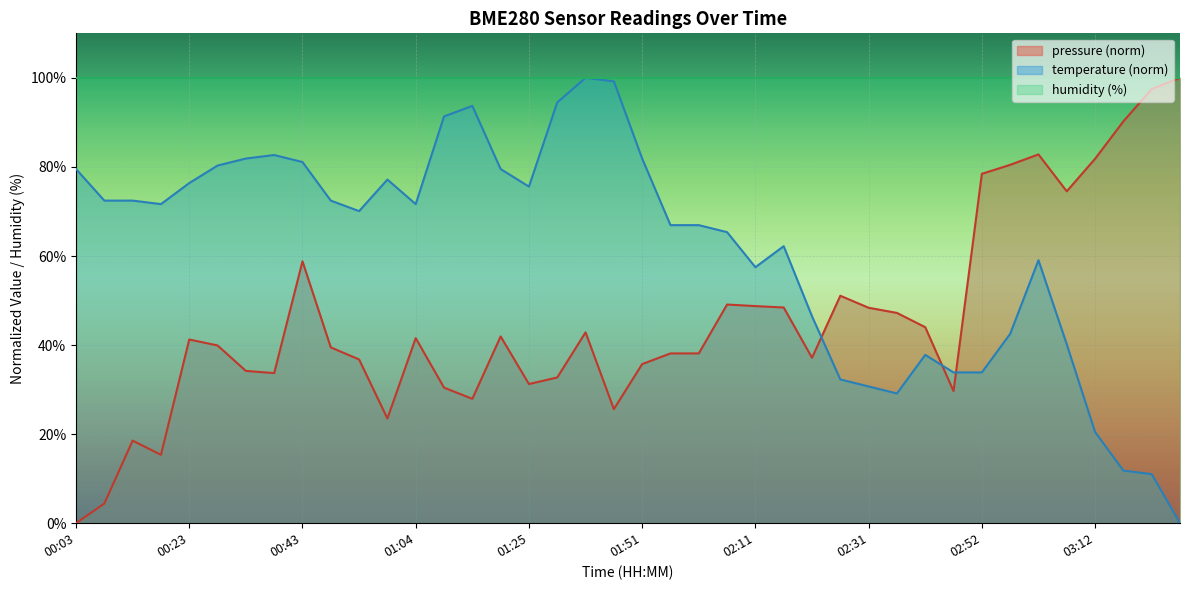

How many interior local peaks does the temperature series have?

7